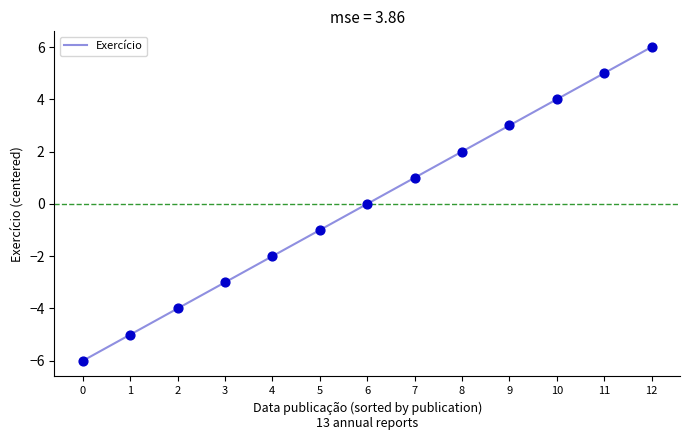

What is the change in value from 7 to 11?

+4